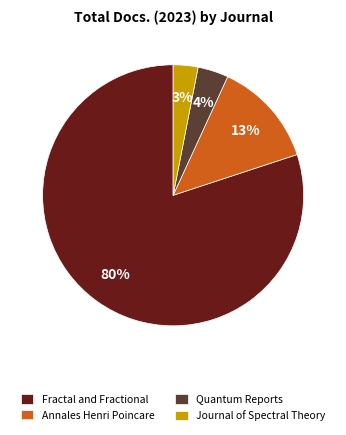

What is the ratio of the value at Quantum Reports to the value at Annales Henri Poincare?

0.3